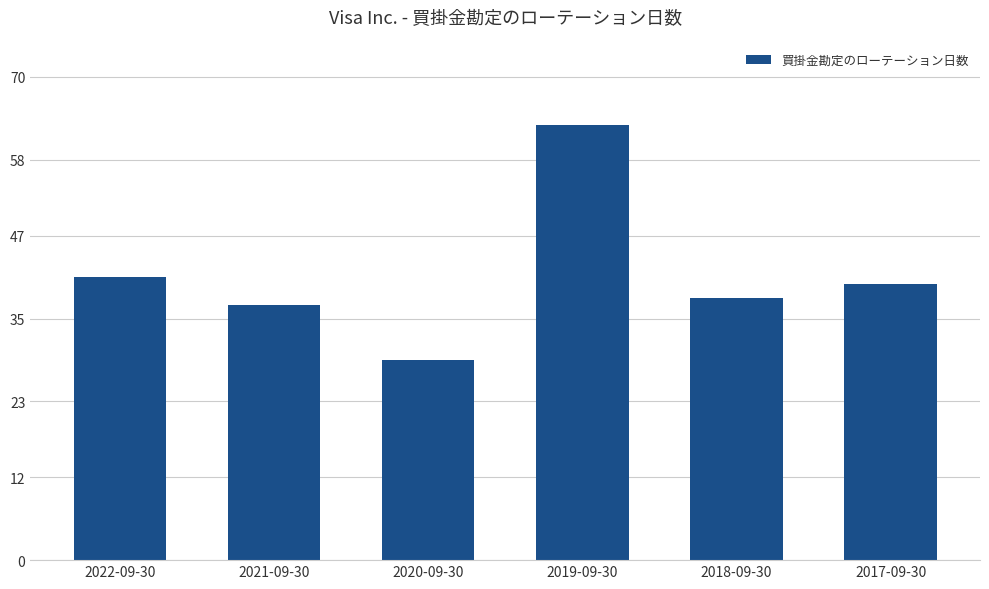

Which category has the lowest value across all series?

2020-09-30